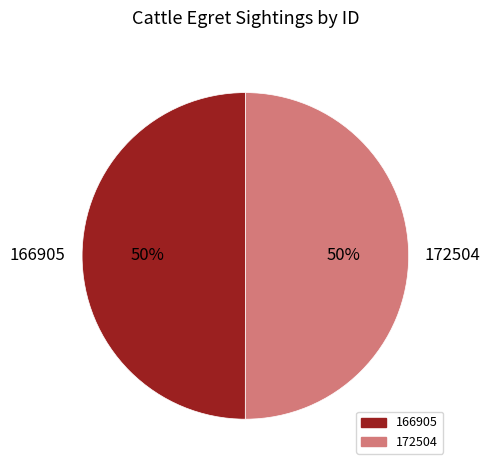

What percentage is the 172504 slice, to the nearest percent?

50%